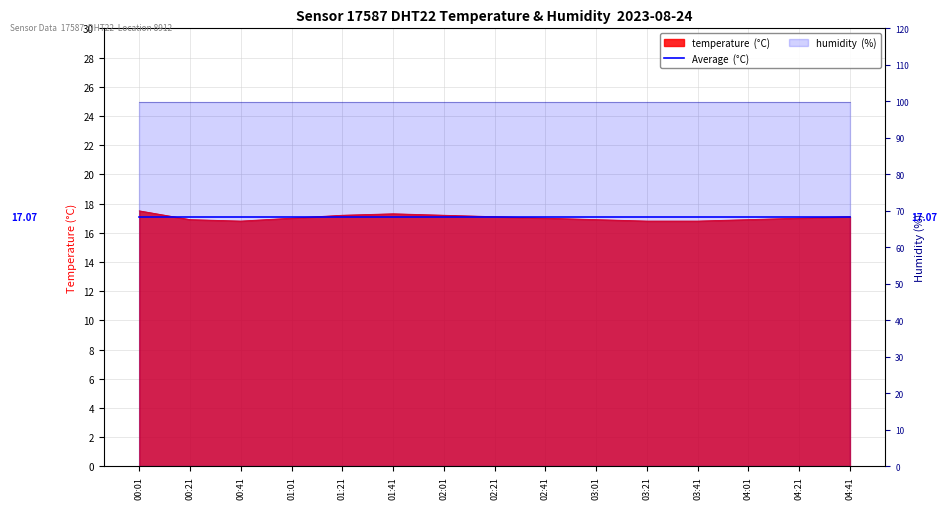

Where is the first local maximum?

01:41